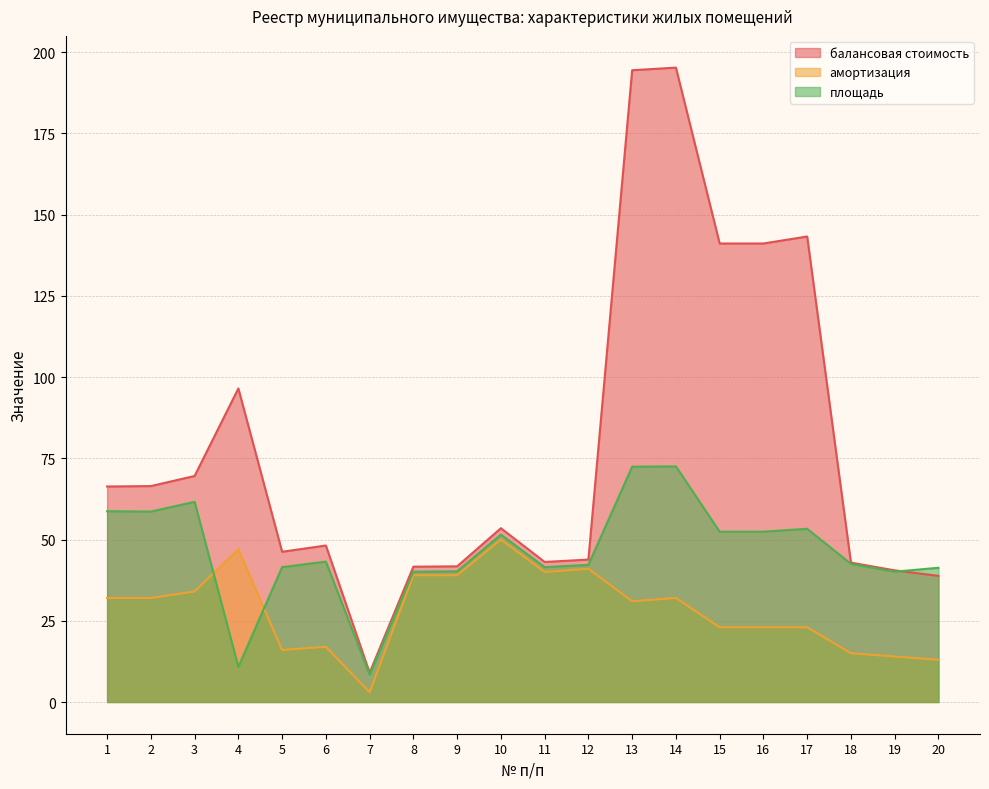

How many interior local peaks does the балансовая стоимость series have?

5